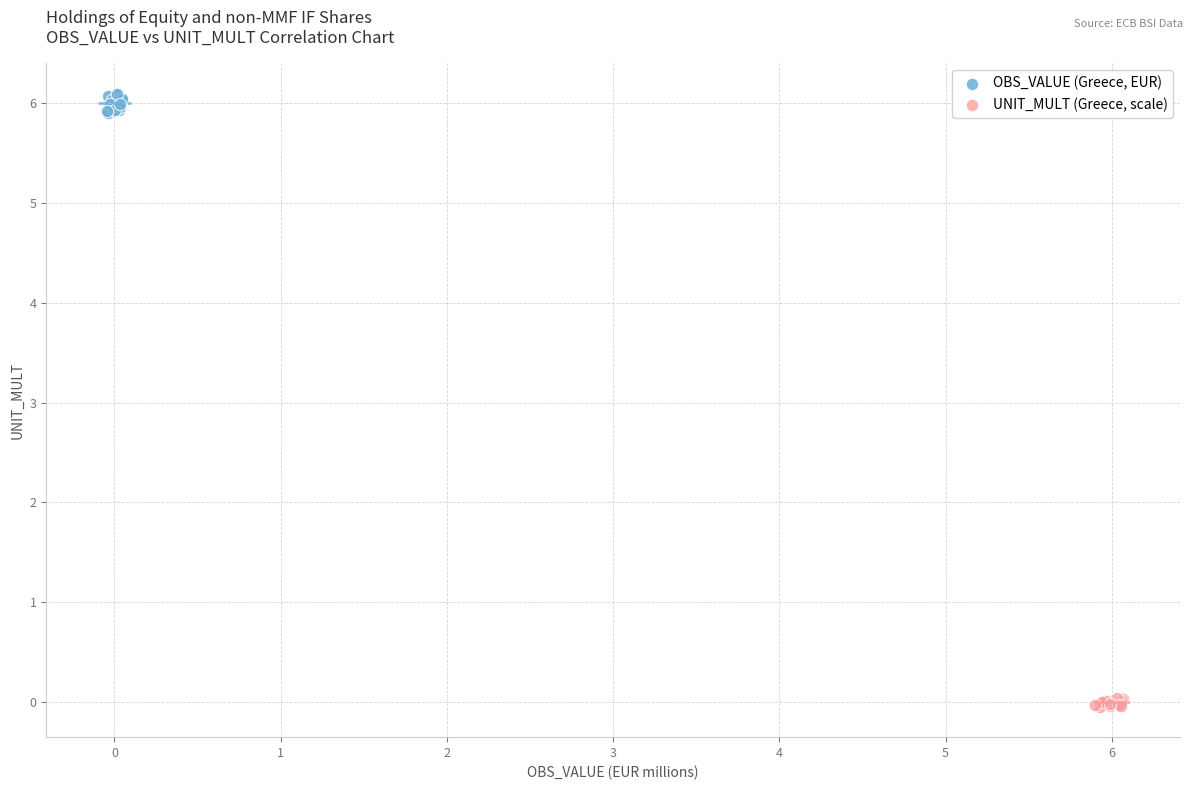

Which series reaches the maximum Y coordinate?

OBS_VALUE (Greece, EUR)